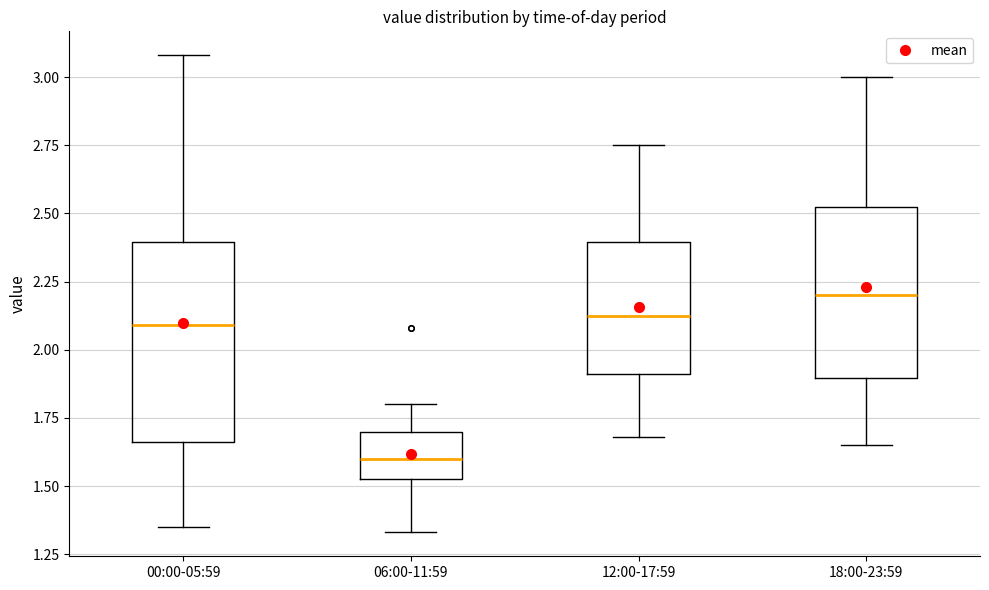

Reading left to right, read every box against the y-axis: the position of its median line, the range the box covers, and the ends of its whiskers. The values are not printed on the chart, so give them approximately, as read against the axis.

00:00-05:59: median 2.10, box 1.65 to 2.40, whiskers 1.35 to 3.10
06:00-11:59: median 1.60, box 1.55 to 1.70, whiskers 1.35 to 1.80
12:00-17:59: median 2.15, box 1.90 to 2.40, whiskers 1.70 to 2.75
18:00-23:59: median 2.20, box 1.90 to 2.55, whiskers 1.65 to 3.00